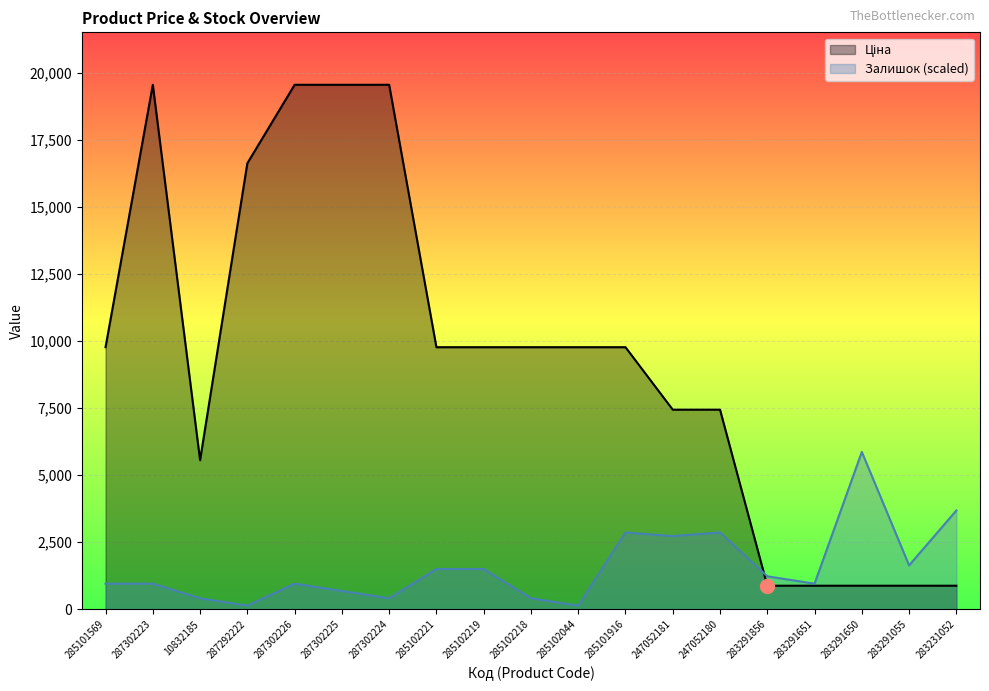

What is the minimum value for Ціна?

878.0